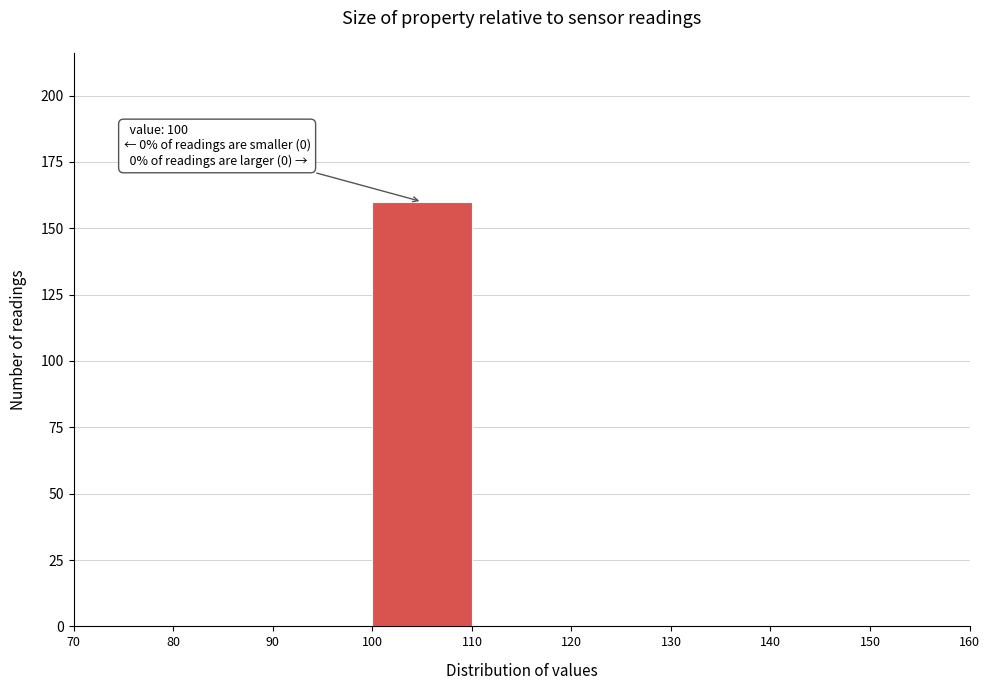

Over which range of the x-axis is the bar tallest?

100 to 110